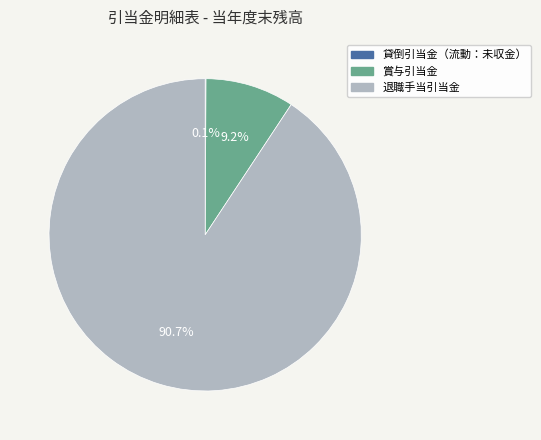

Is 退職手当引当金 the majority of the pie?

Yes